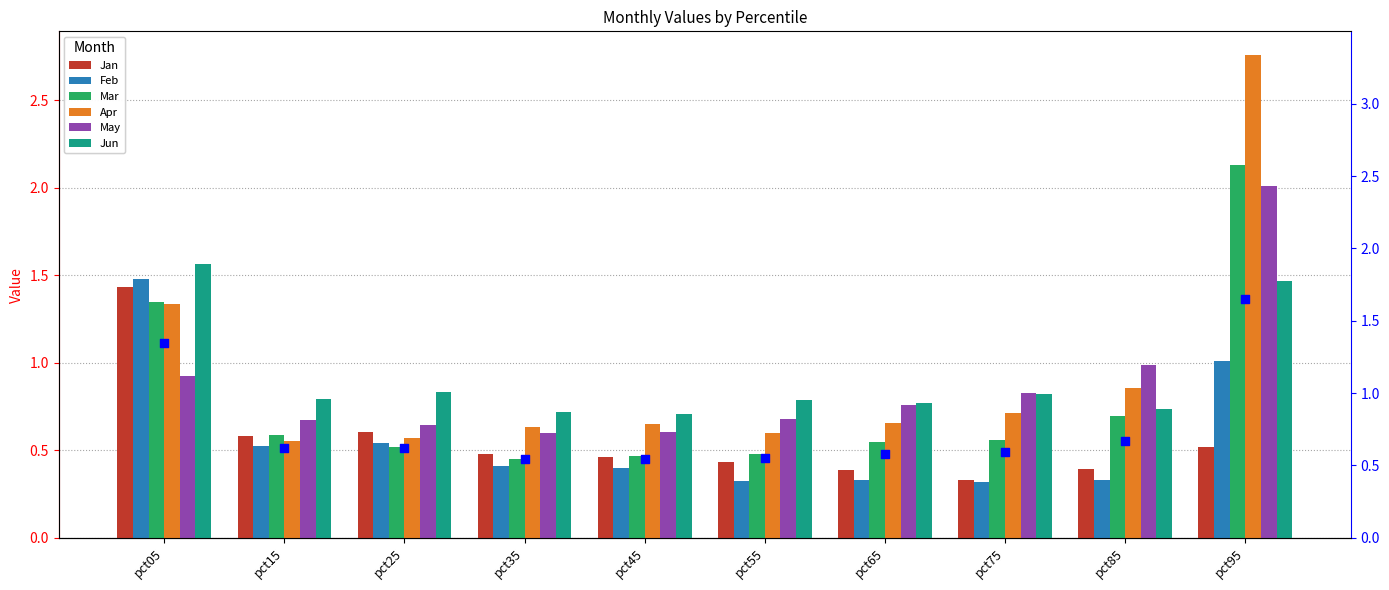

At which category is the sum across all series the highest?

pct95